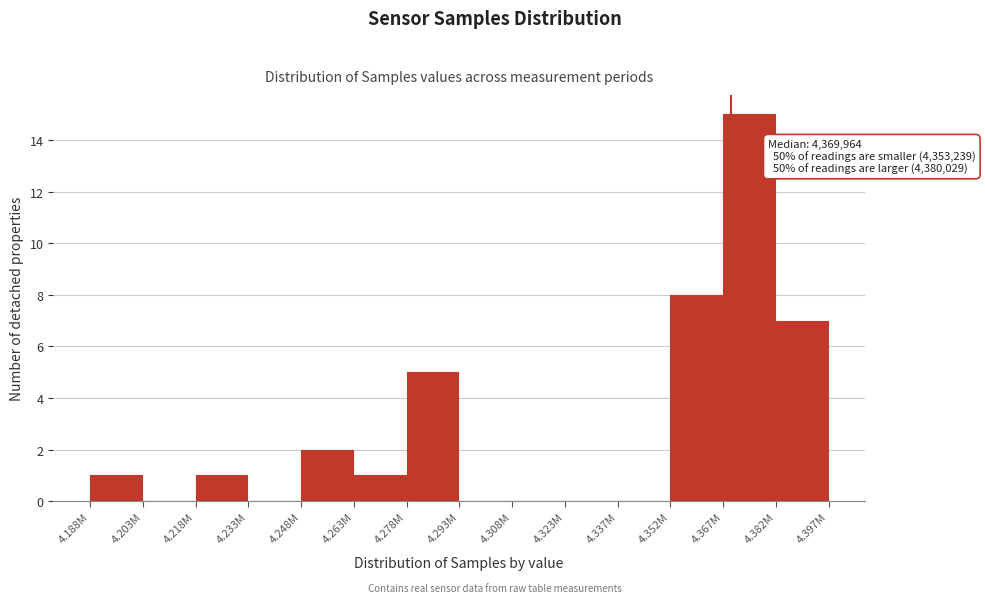

Reading right to left, what are all the values shown in this chart?

4.382M=7	4.367M=15	4.352M=8	4.337M=0	4.323M=0	4.308M=0	4.293M=0	4.278M=5	4.263M=1	4.248M=2	4.233M=0	4.218M=1	4.203M=0	4.188M=1